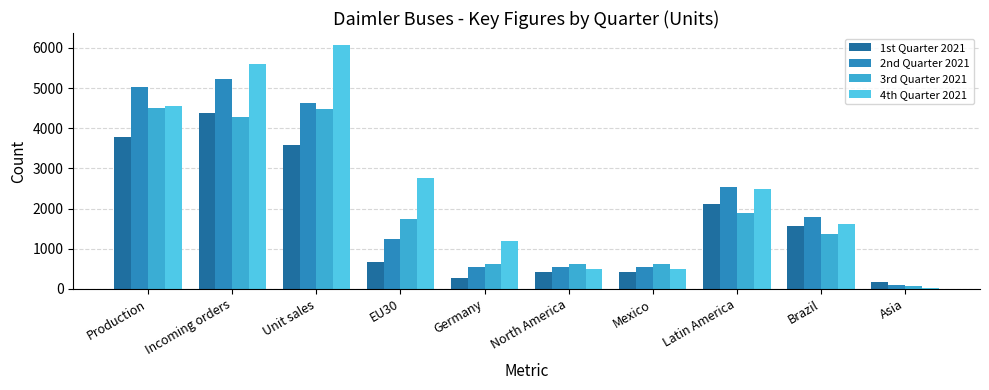

What is the difference between the maximum and minimum values in the 4th Quarter 2021 series?

6058